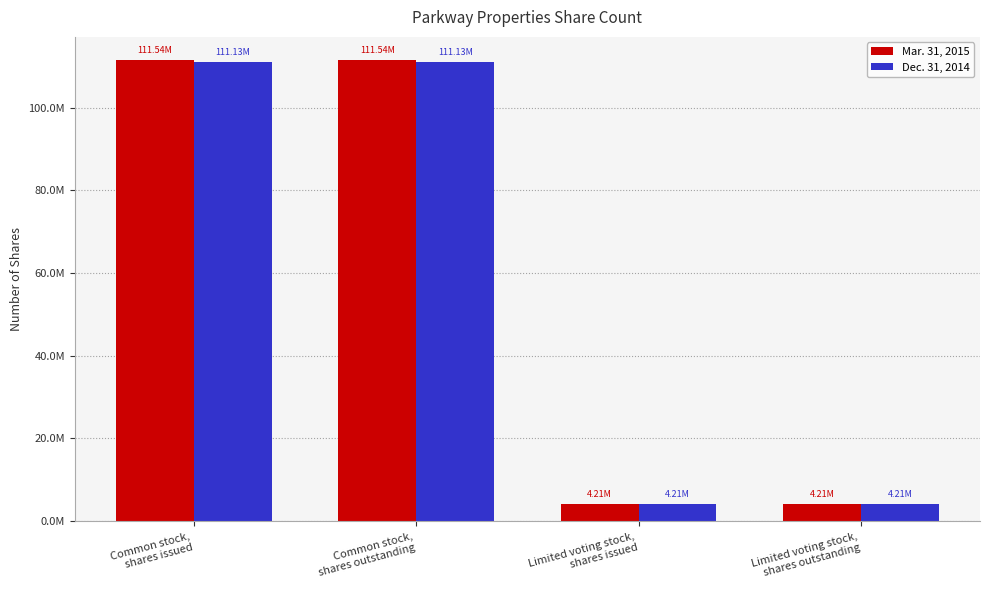

At Limited voting stock,
shares outstanding, list the series in order from largest to smallest.

Mar. 31, 2015, Dec. 31, 2014